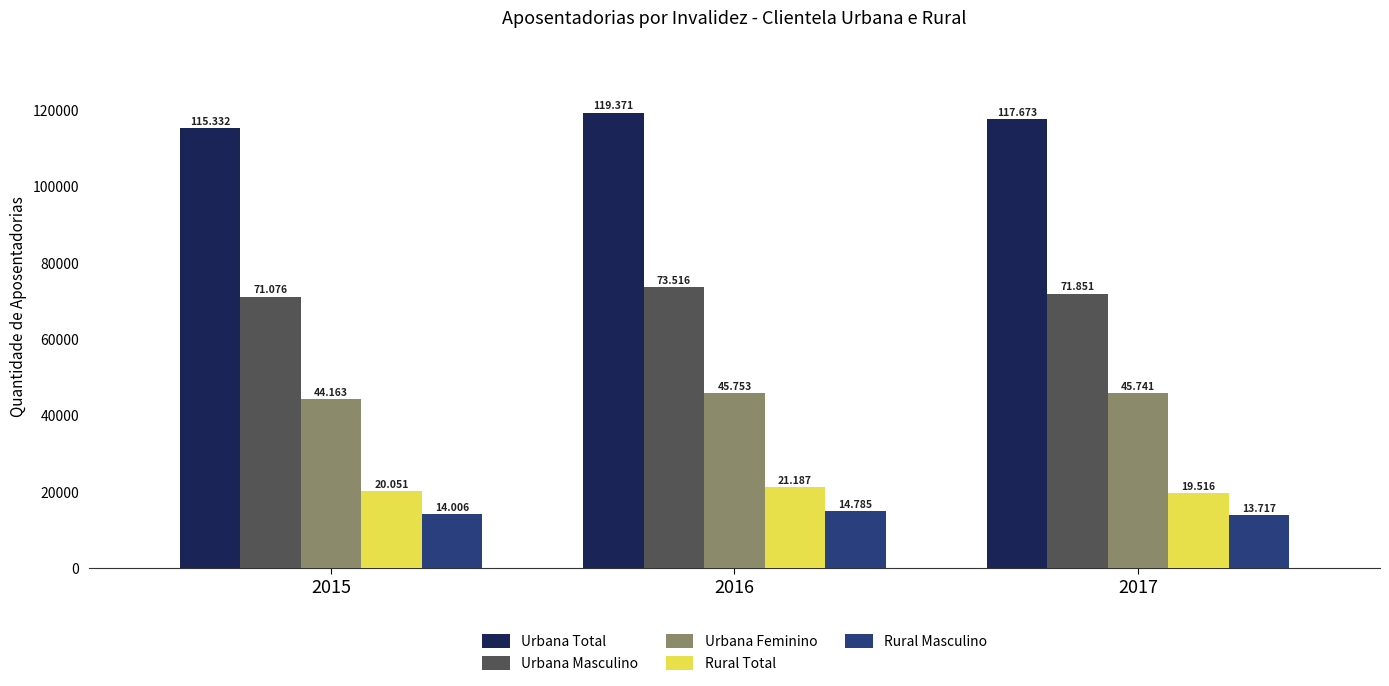

Are the bars grouped side by side (vs. stacked)?

Yes